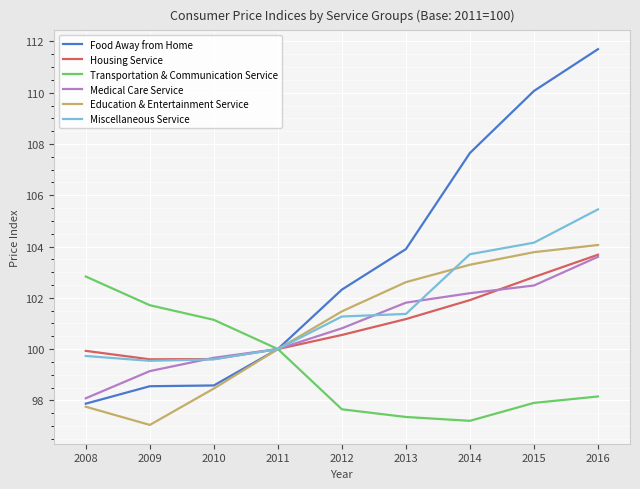

Is the value of Transportation & Communication Service at 2008 greater than the value of Miscellaneous Service at 2010?

Yes